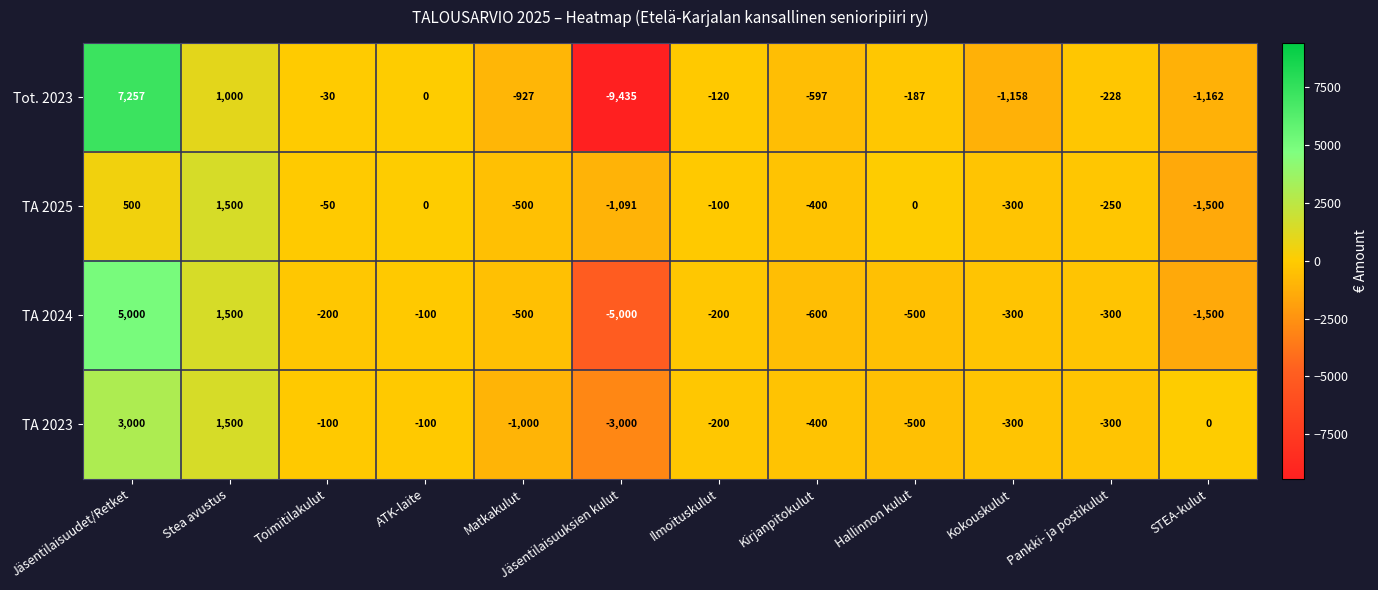

What is the average value of the TA 2023 series?

-117